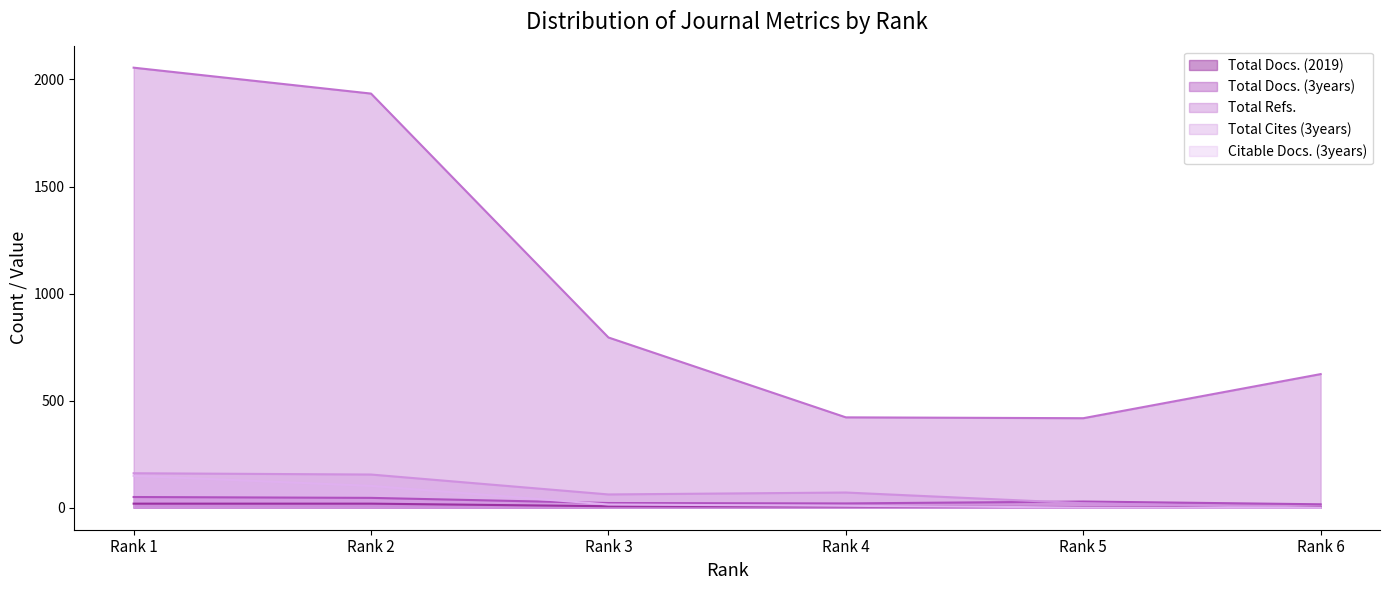

Which category has the highest value in the Citable Docs. (3years) series?

Rank 1